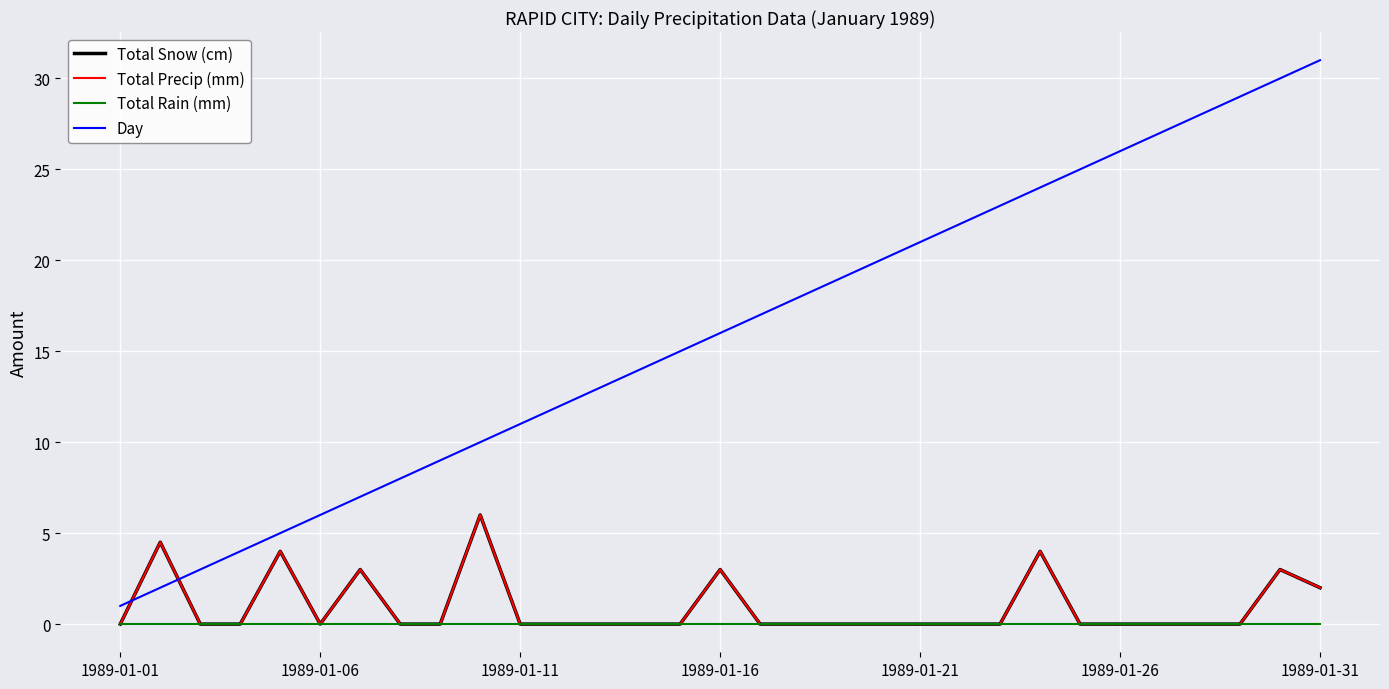

True or false: Total Snow (cm) has more than 2 interior local peaks.

True